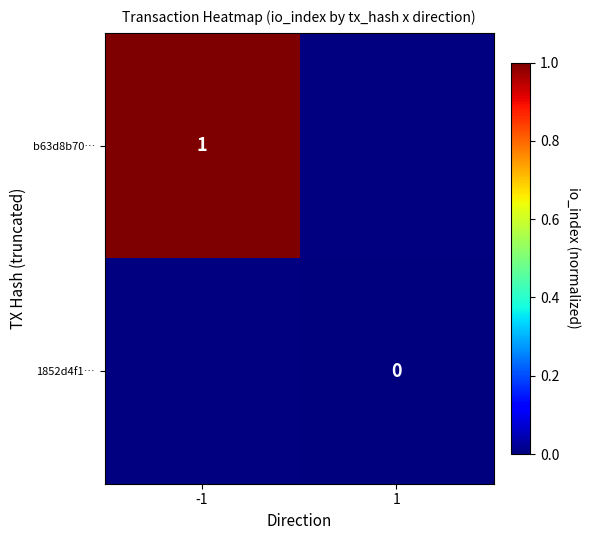

How many series are shown in this chart?

2